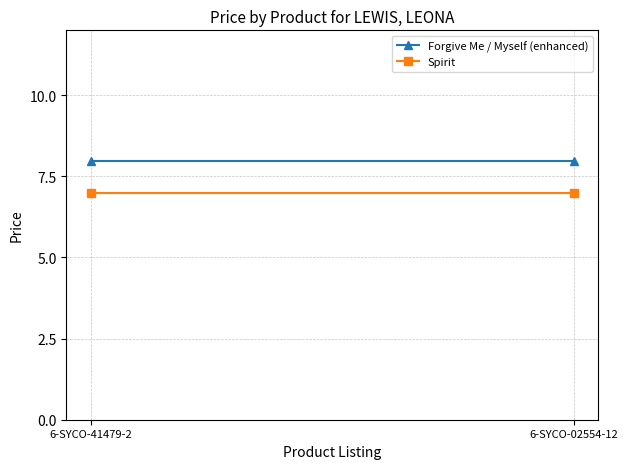

What is the label of the 1st point from the right?

6-SYCO-02554-12